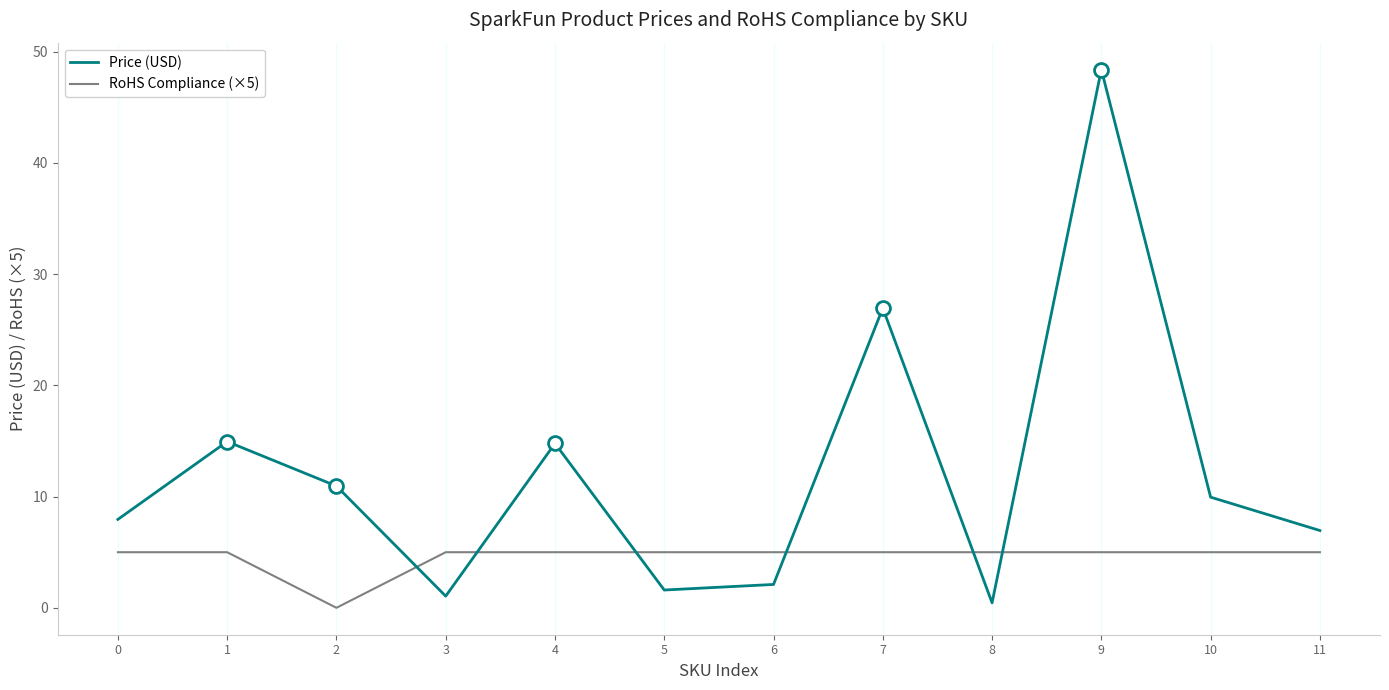

Where is RoHS Compliance (×5) nearest to the value 2?

2